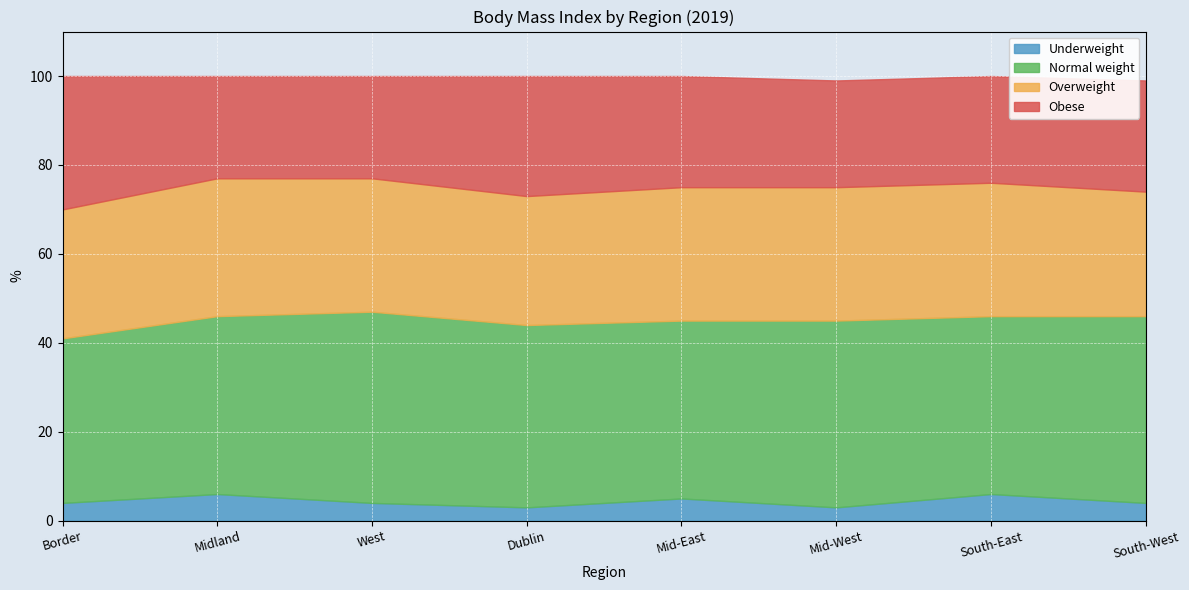

What is the maximum value shown in the chart?

43